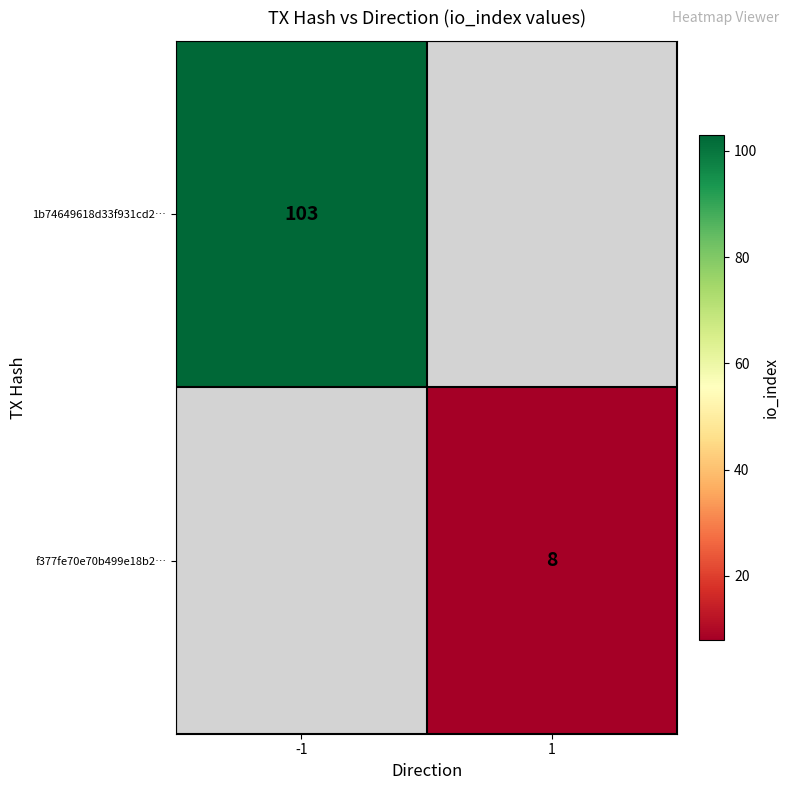

The f377fe70e70b499e18b2… series shows 8 at 1. True or false?

True